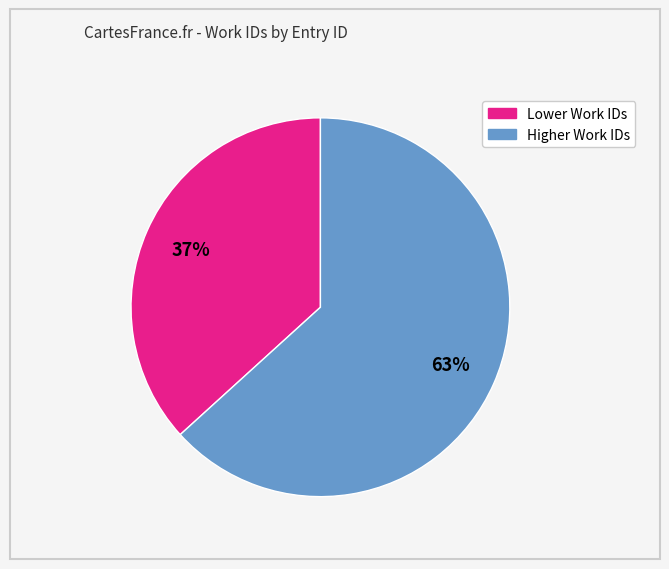

How many slices are in this pie chart?

2